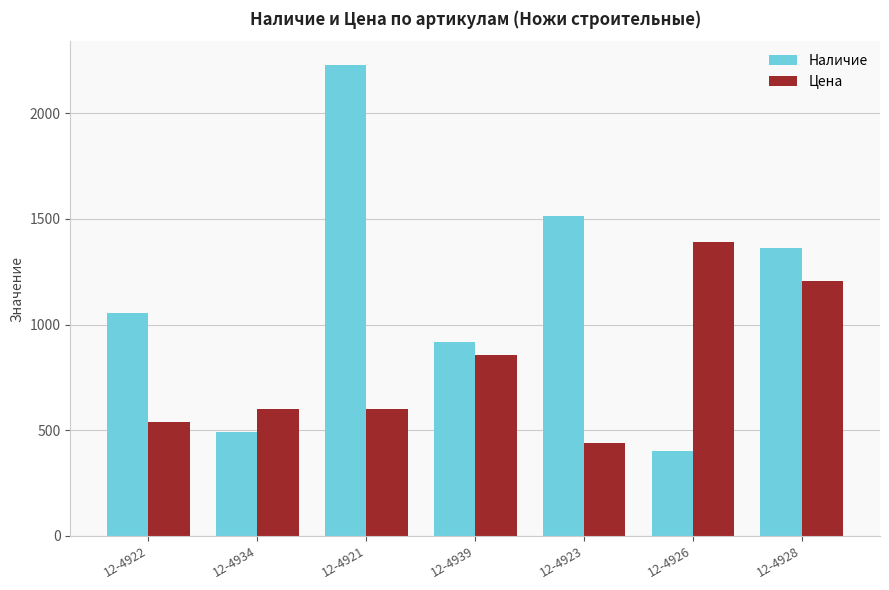

What is the difference between the Наличие values at 12-4923 and 12-4934?

1019